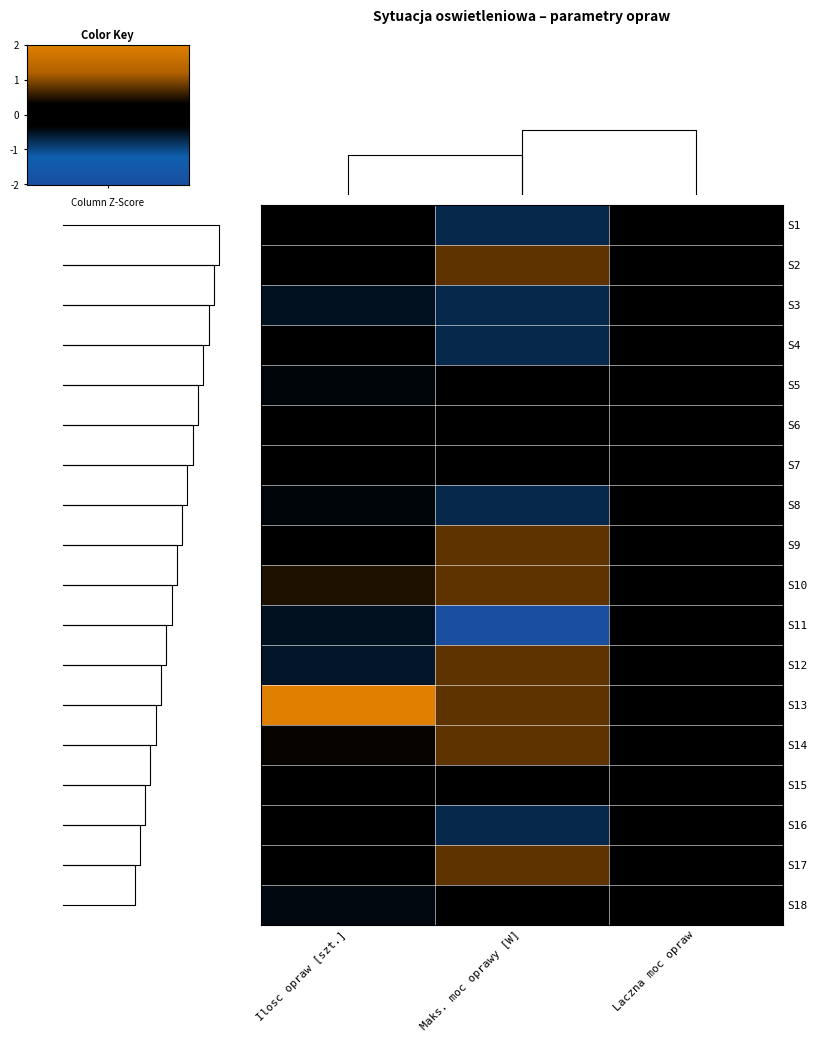

How many negative values does the S17 series have?

1